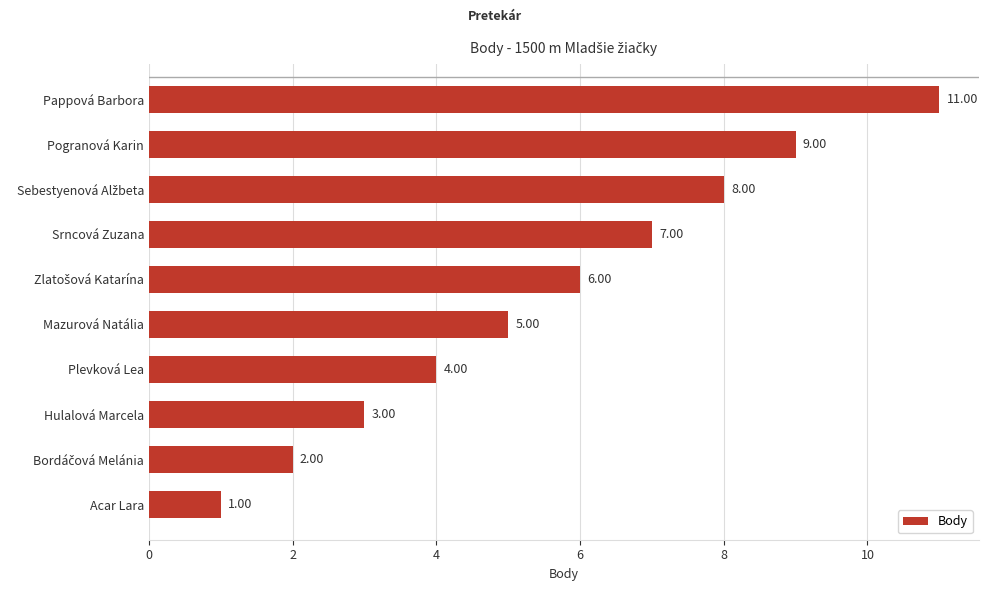

What is the smallest value displayed?

1